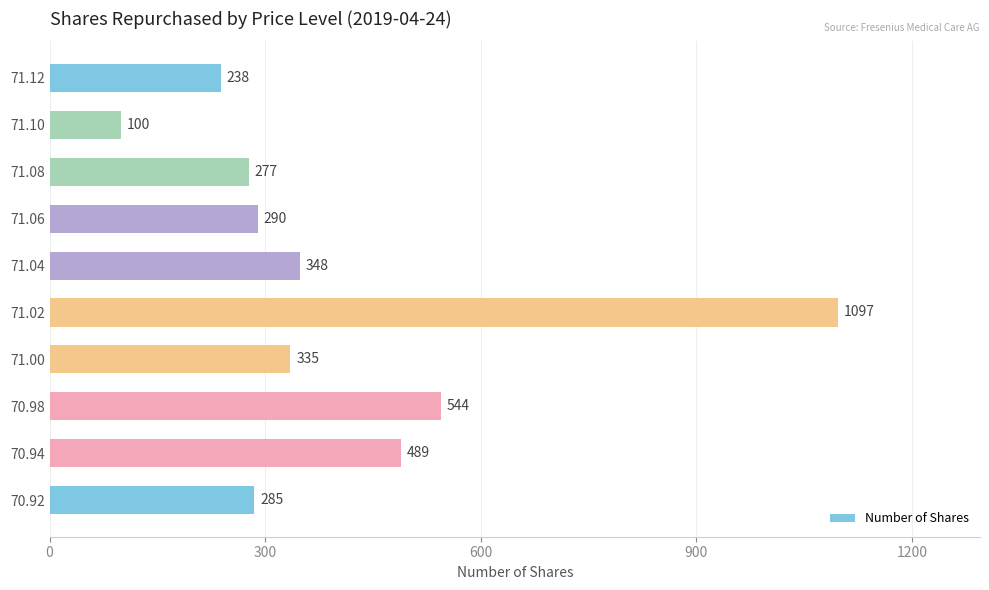

Rank the categories by value from highest to lowest.

71.02, 70.98, 70.94, 71.04, 71.00, 71.06, 70.92, 71.08, 71.12, 71.10